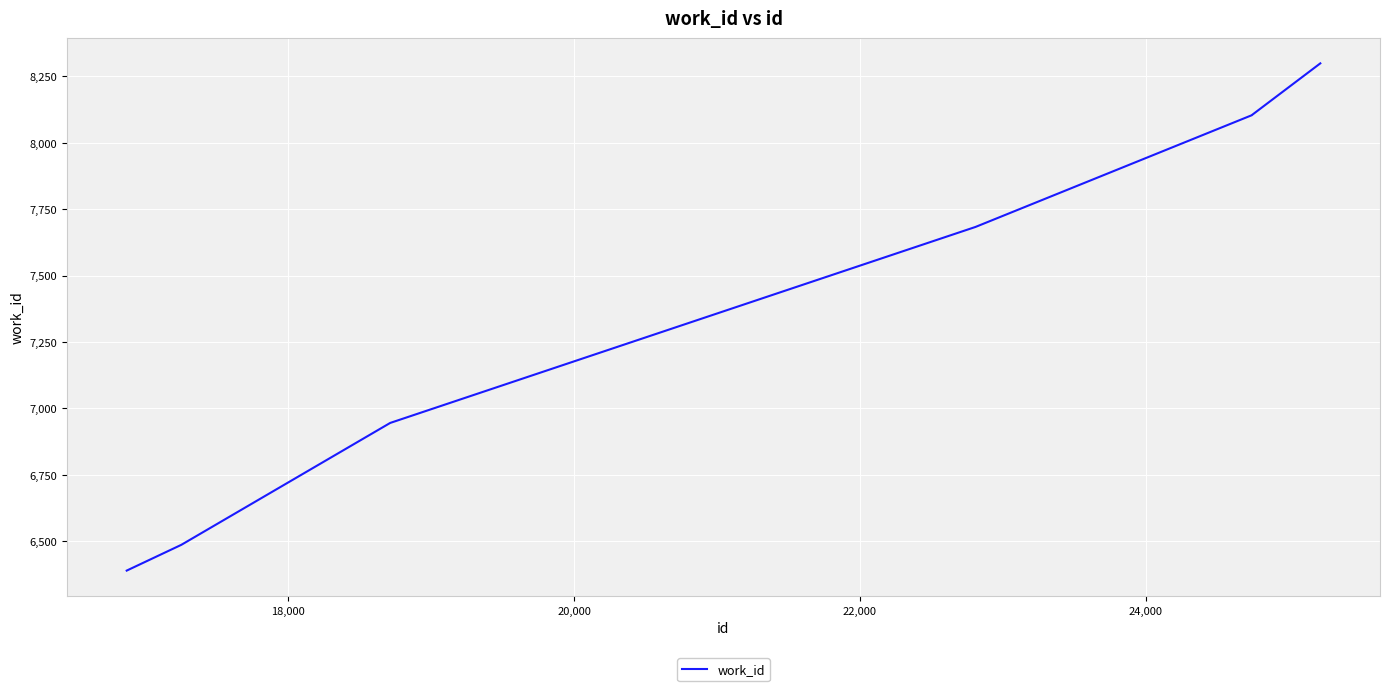

True or false: the data has more than 1 interior local peaks.

False